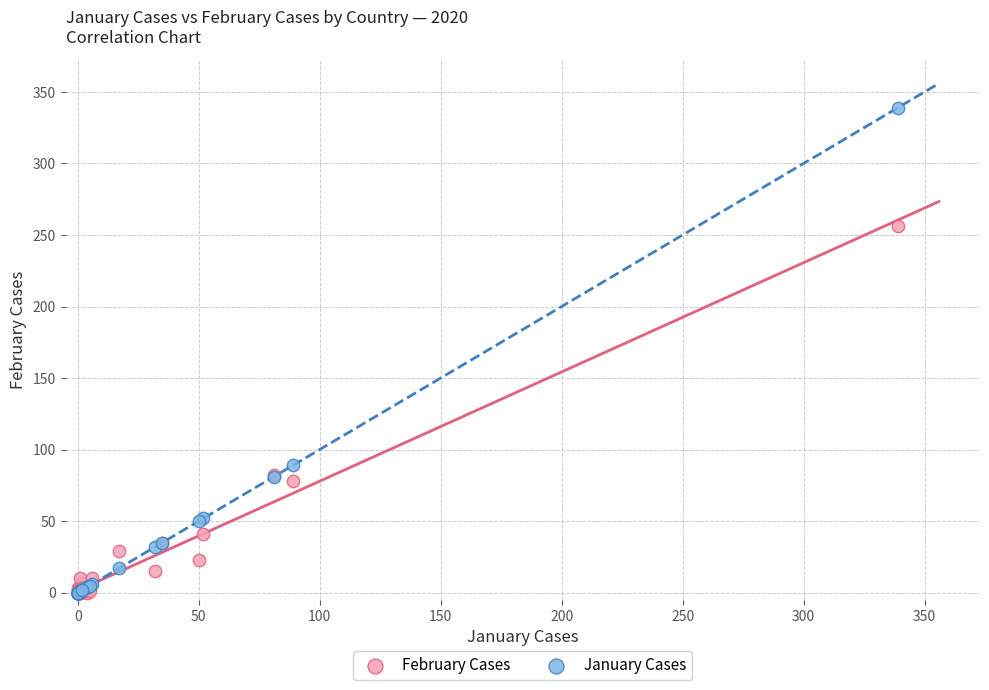

In the January Cases series, what Y value is closest to 169?

89